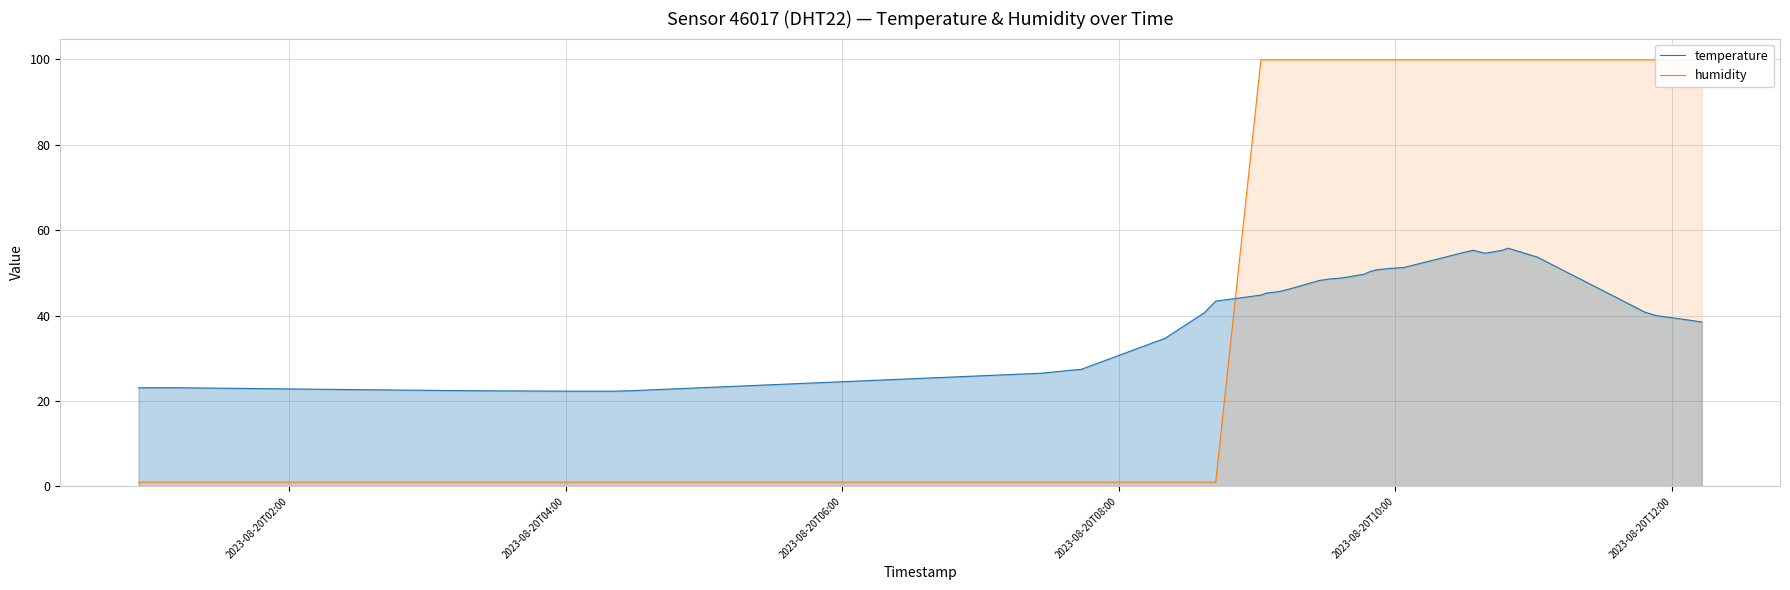

Does the chart display data point markers on the line(s)?

No